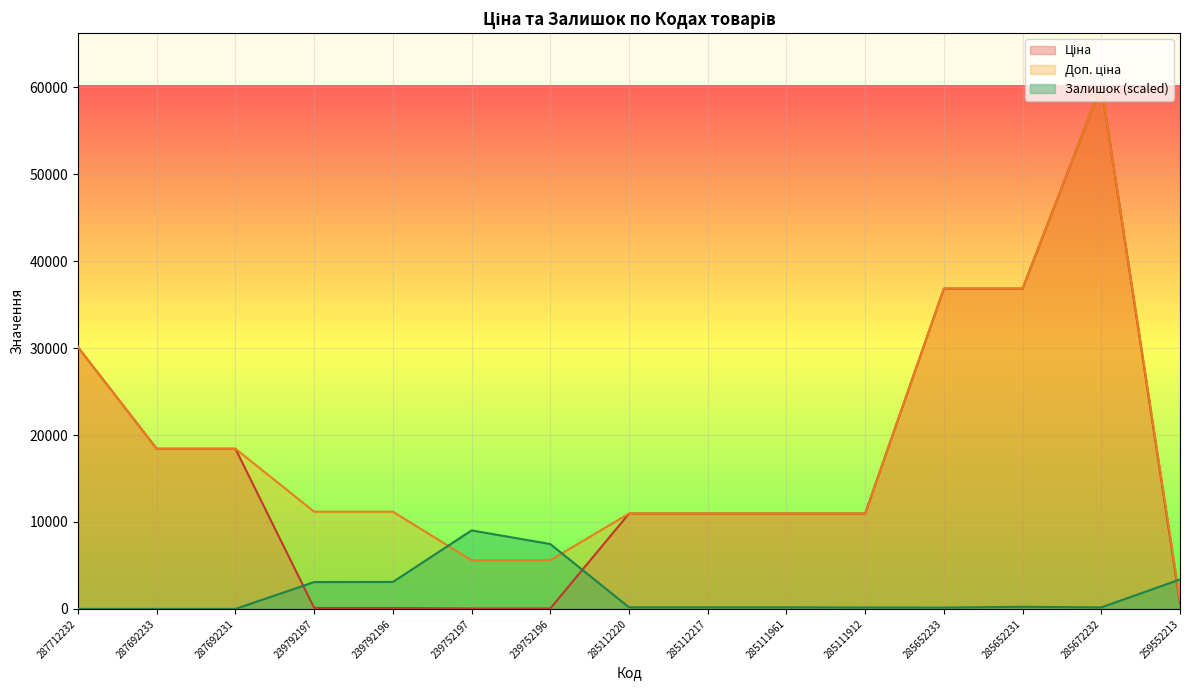

True or false: Залишок and Ціна intersect in this chart.

True